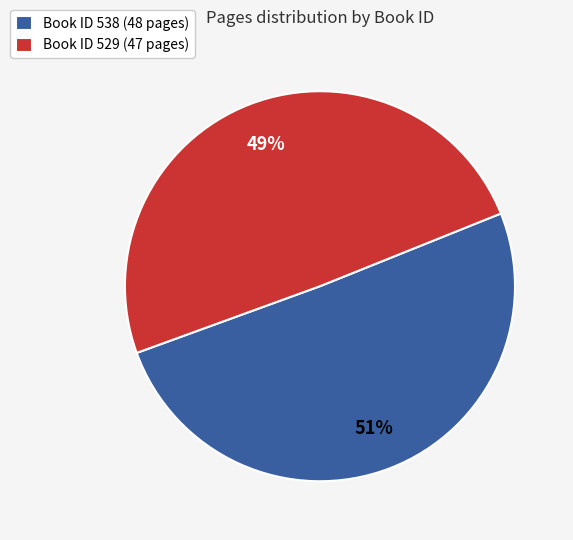

What percentage is the Book ID 538 (48 pages) slice, to the nearest percent?

51%